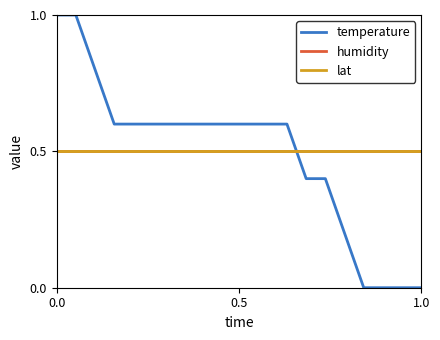

Is this an area chart (filled region under the line)?

No